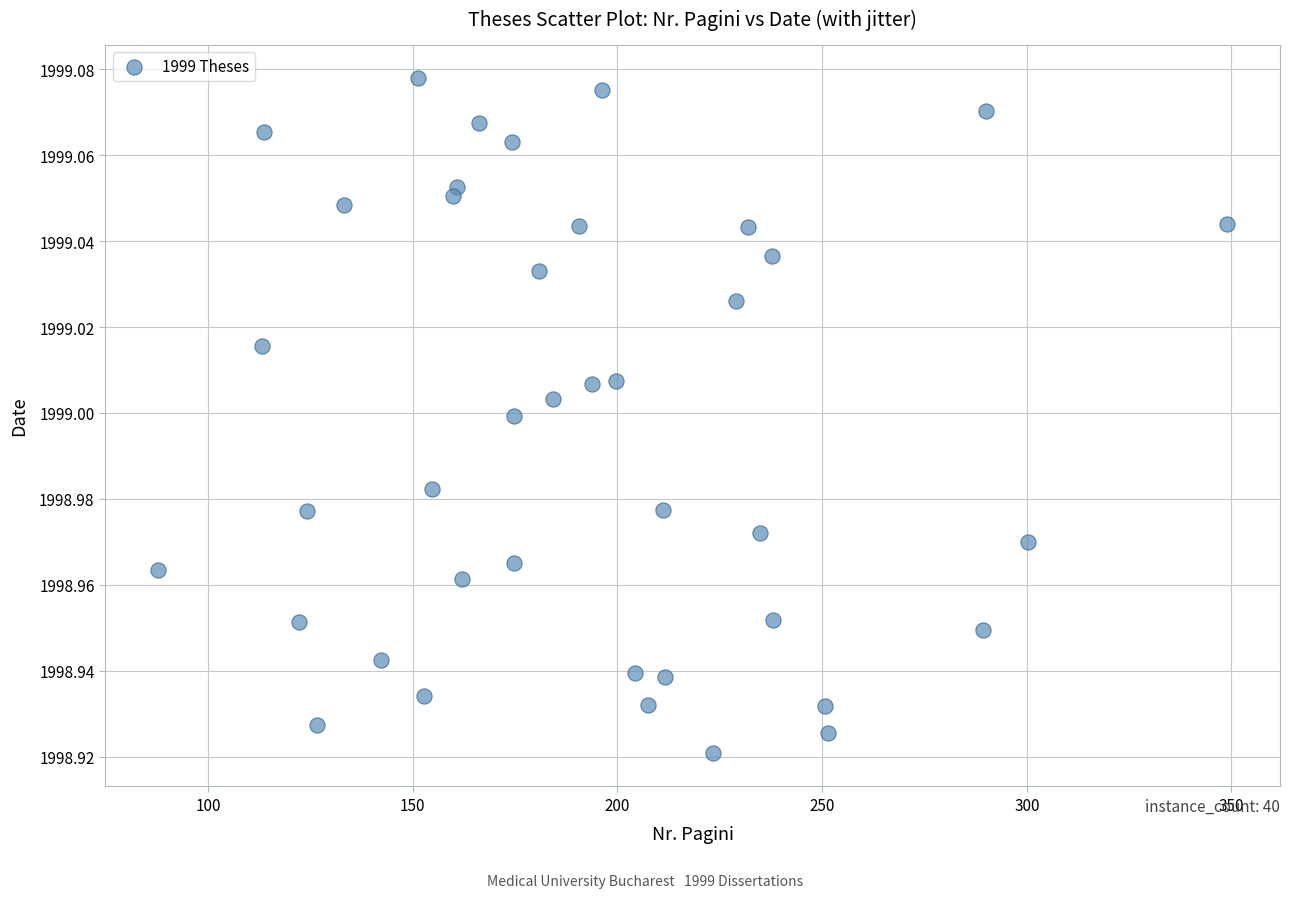

What is the range of X values (max minus min)?

261.0